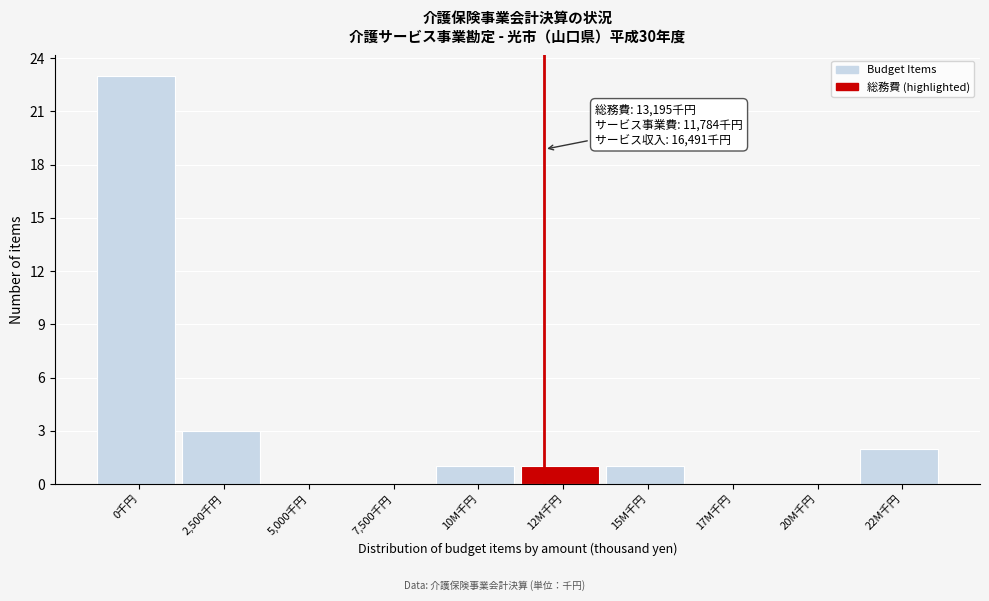

Reading right to left, extract all data points from this chart.

22M千円=2	20M千円=0	17M千円=0	15M千円=1	12M千円=1	10M千円=1	7,500千円=0	5,000千円=0	2,500千円=3	0千円=23